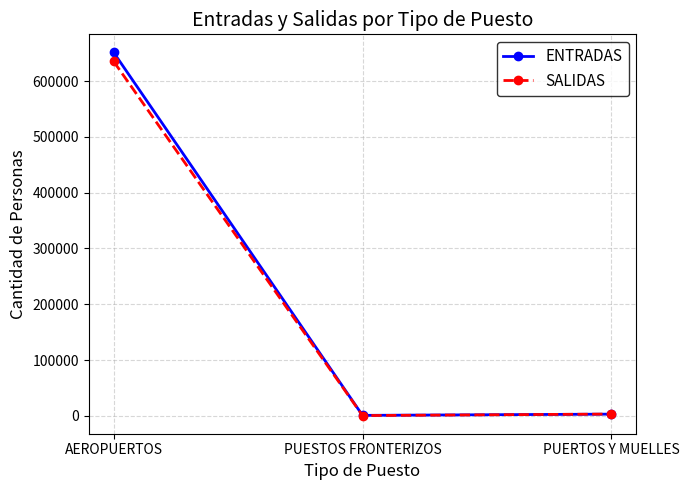

List the series in order of their peak value, lowest first.

SALIDAS, ENTRADAS